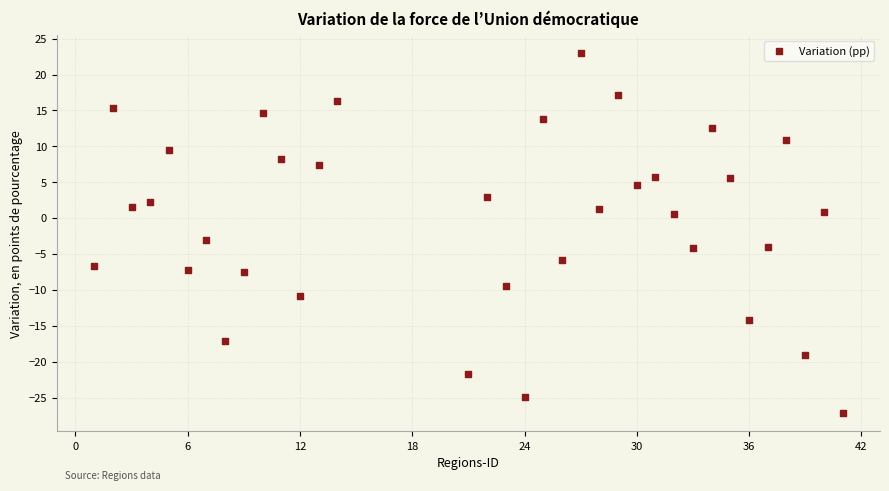

What is the range of X values (max minus min)?

40.0